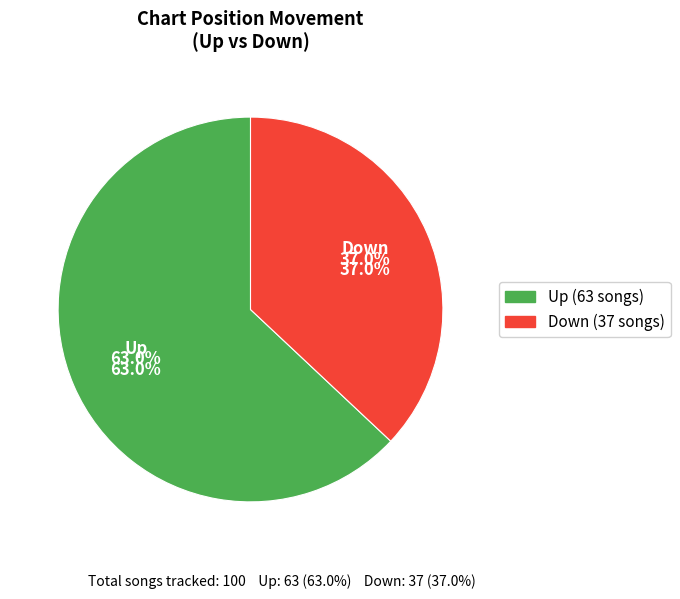

How many slices are in this pie chart?

2